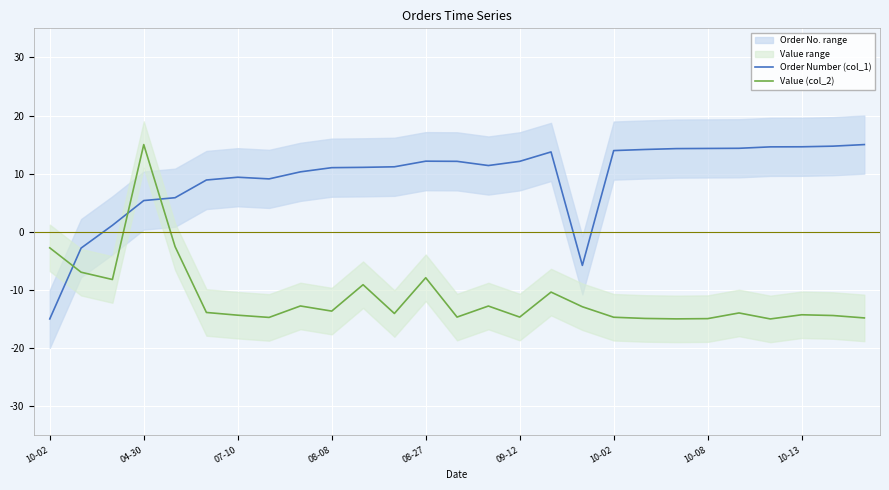

The value of Value (col_2) at 10 is -9.1. True or false?

True